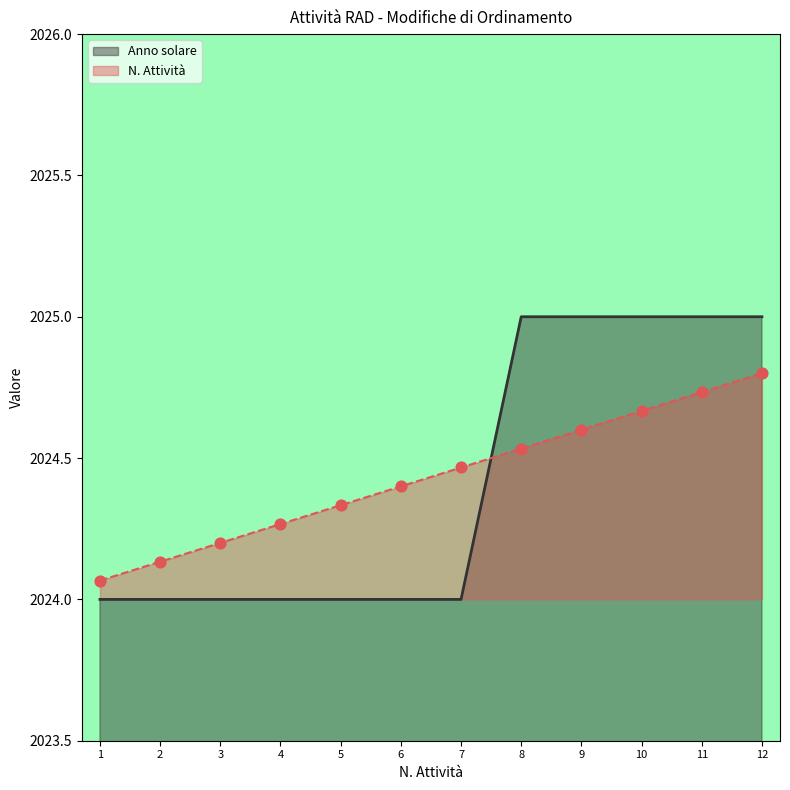

At how many categories does at least one series exceed 2024?

12